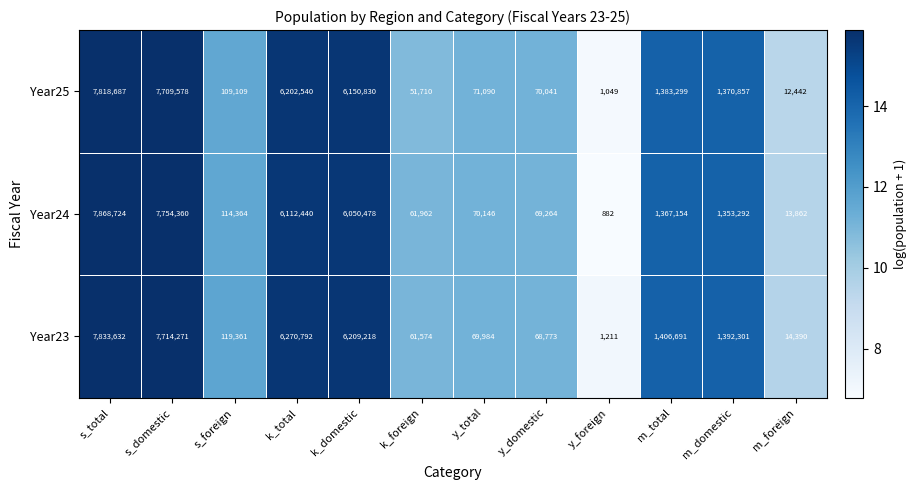

The Year23 series shows 47768 at y_domestic. True or false?

False